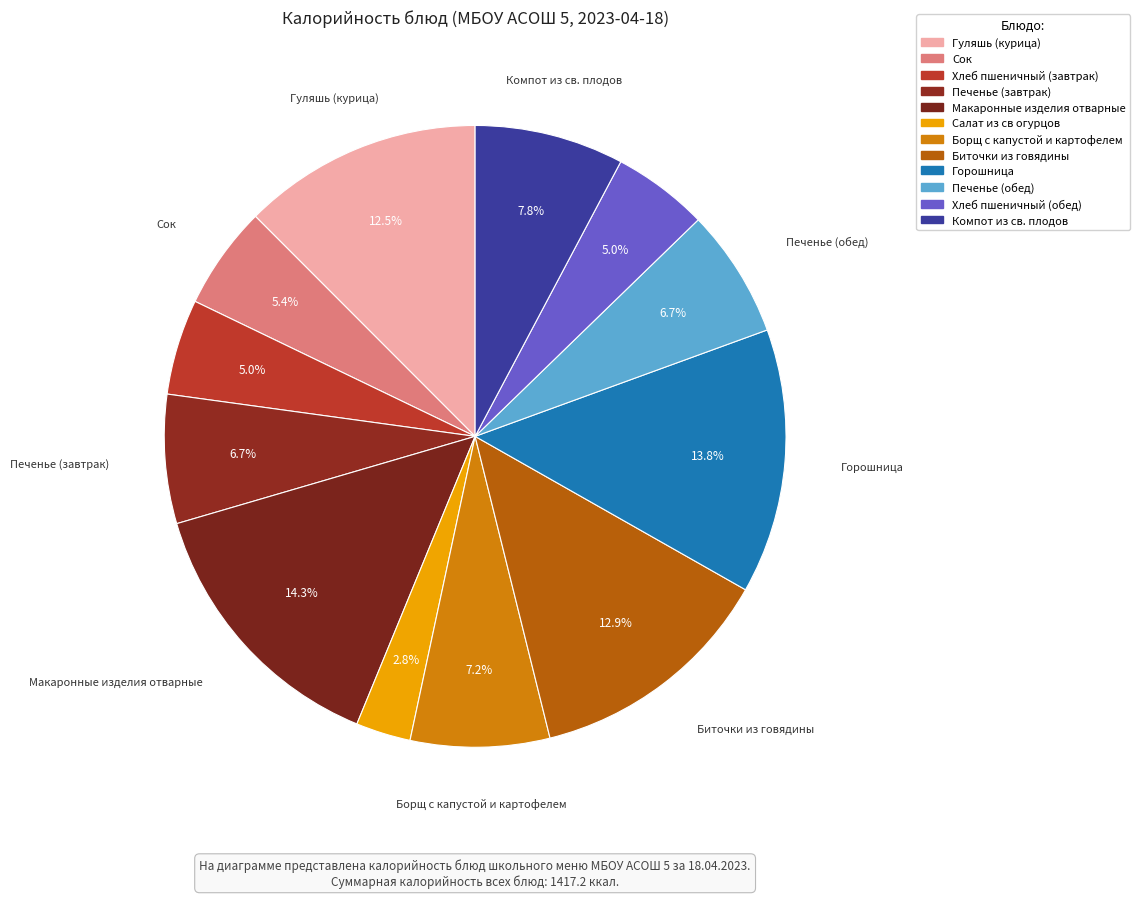

Do Хлеб пшеничный (обед) and Гуляшь (курица) together represent more than half of the pie?

No